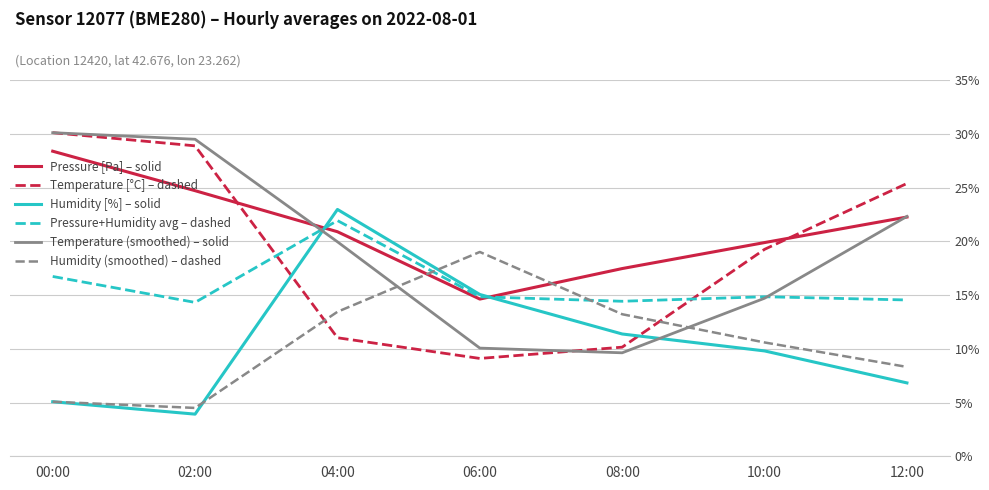

How many values in the Humidity [%] – solid series exceed 9?

4